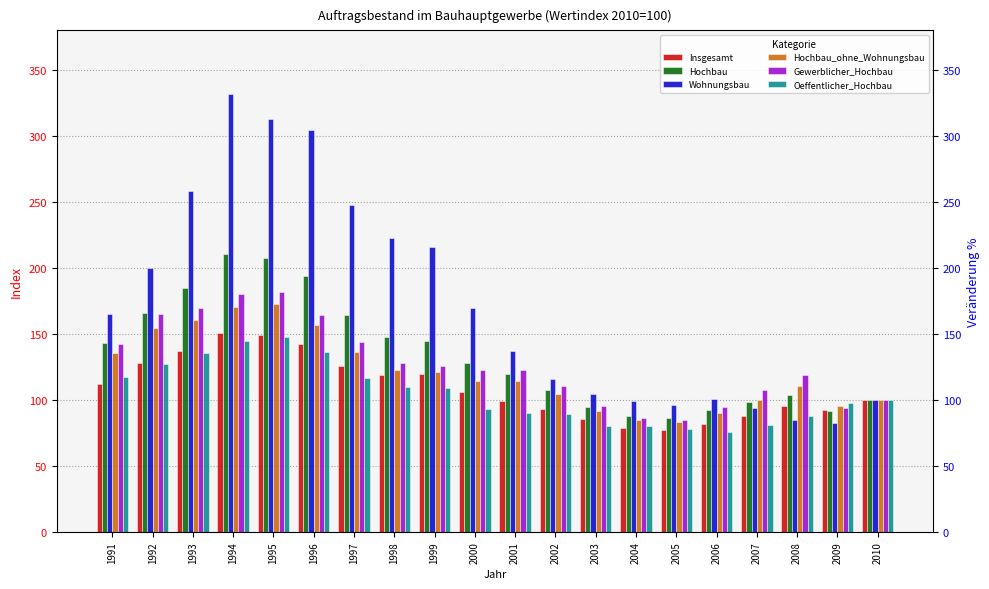

Is the value of Wohnungsbau at 1998 greater than the value of Gewerblicher_Hochbau at 1991?

Yes